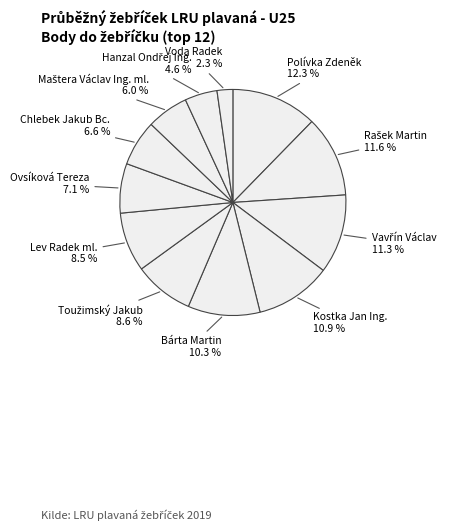

Does any single category account for the majority?

No